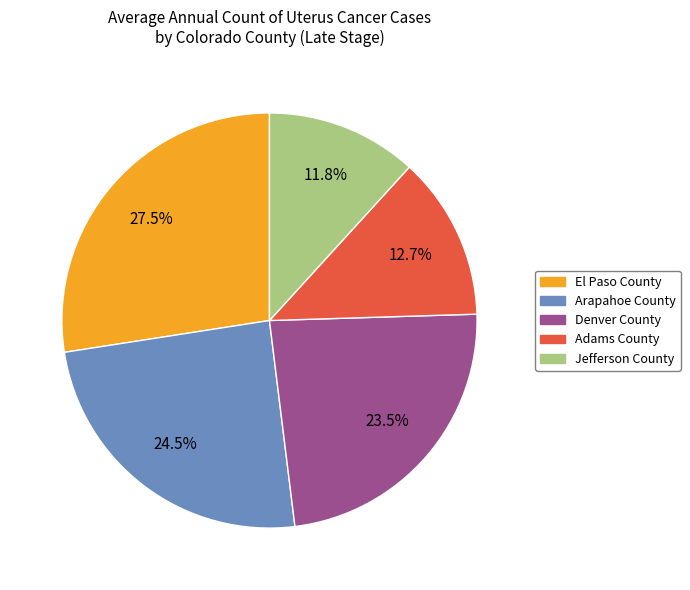

To the nearest percent, what is the average slice percentage?

20%